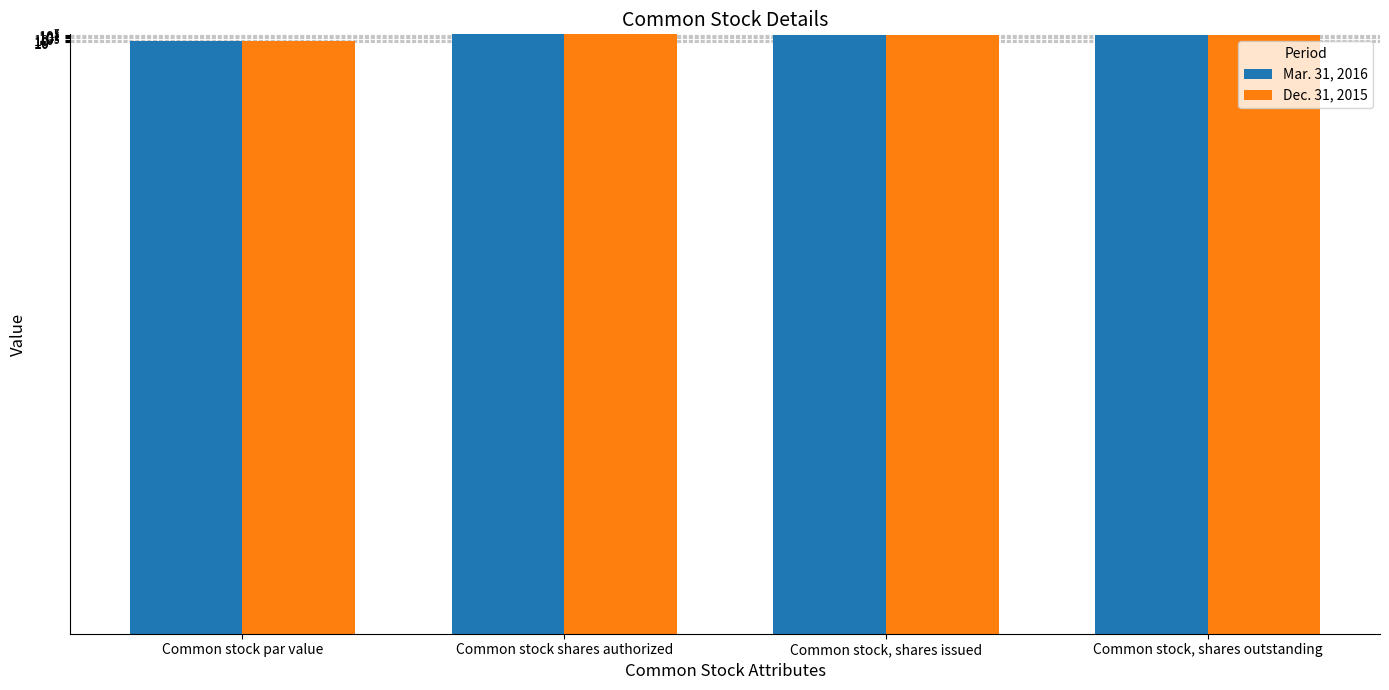

What is the sum of the Dec. 31, 2015 values at Common stock, shares outstanding and Common stock, shares issued?

20720000.0